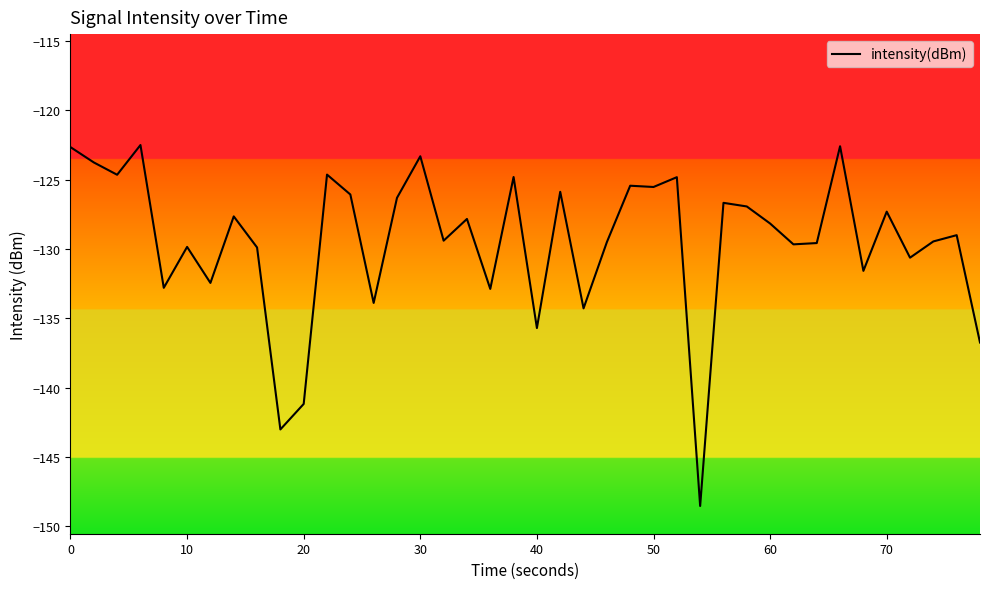

What is the smallest value displayed?

-148.5